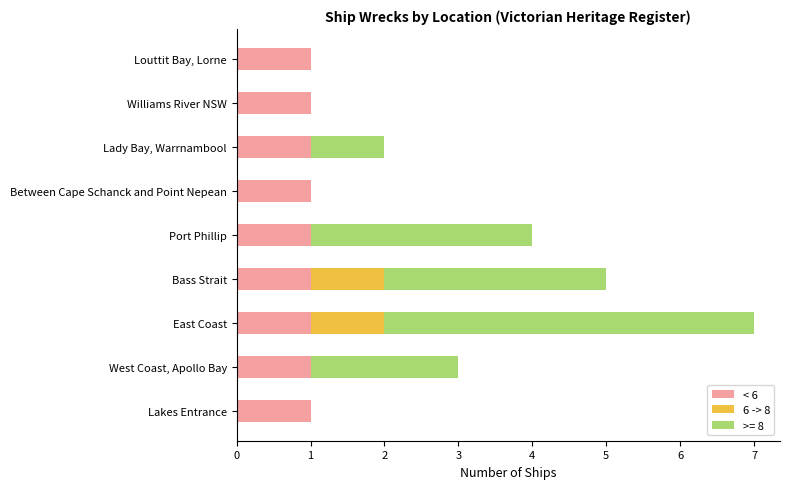

The < 6 series shows 1 at Louttit Bay, Lorne. True or false?

True